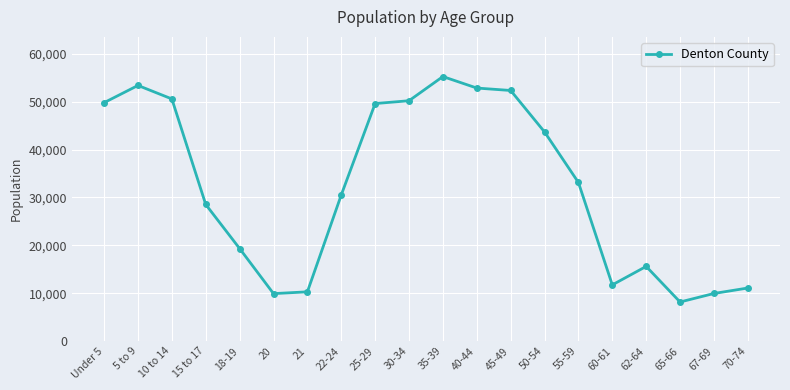

Which category has the lowest value across all series?

65-66